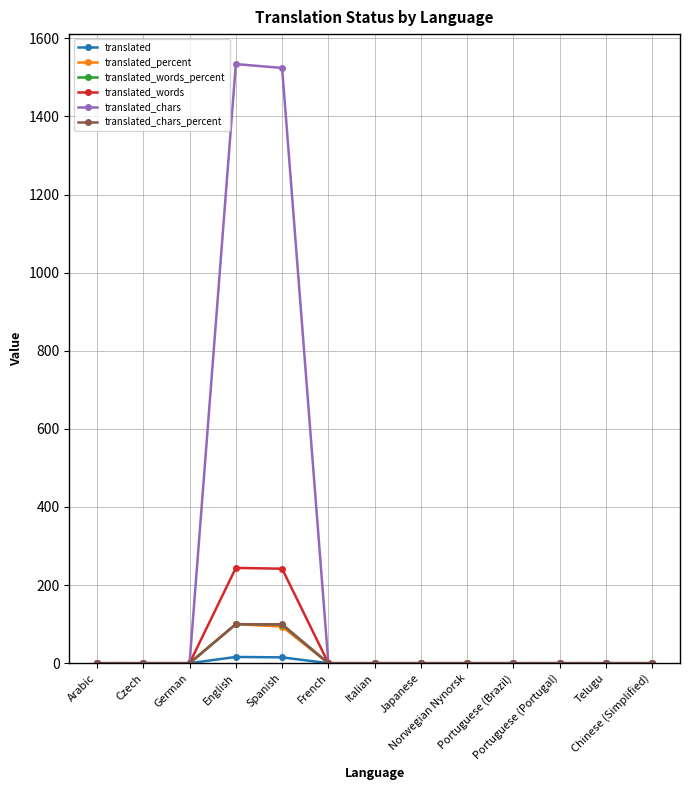

What is the maximum value shown in the chart?

1534.0